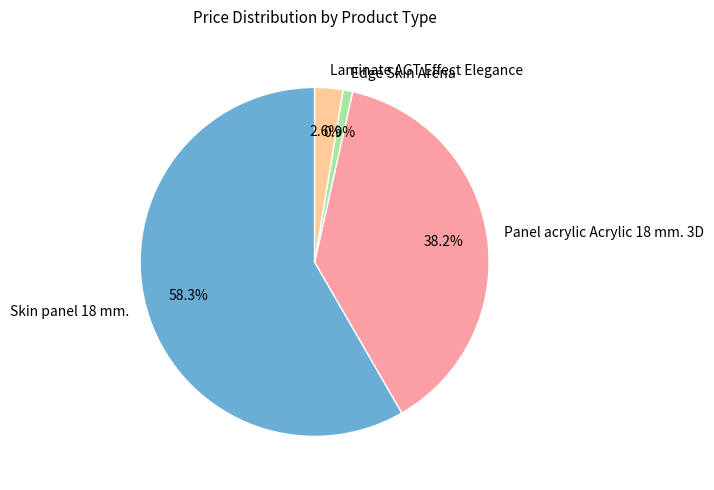

Which slice is the smallest?

Edge Skin Arena